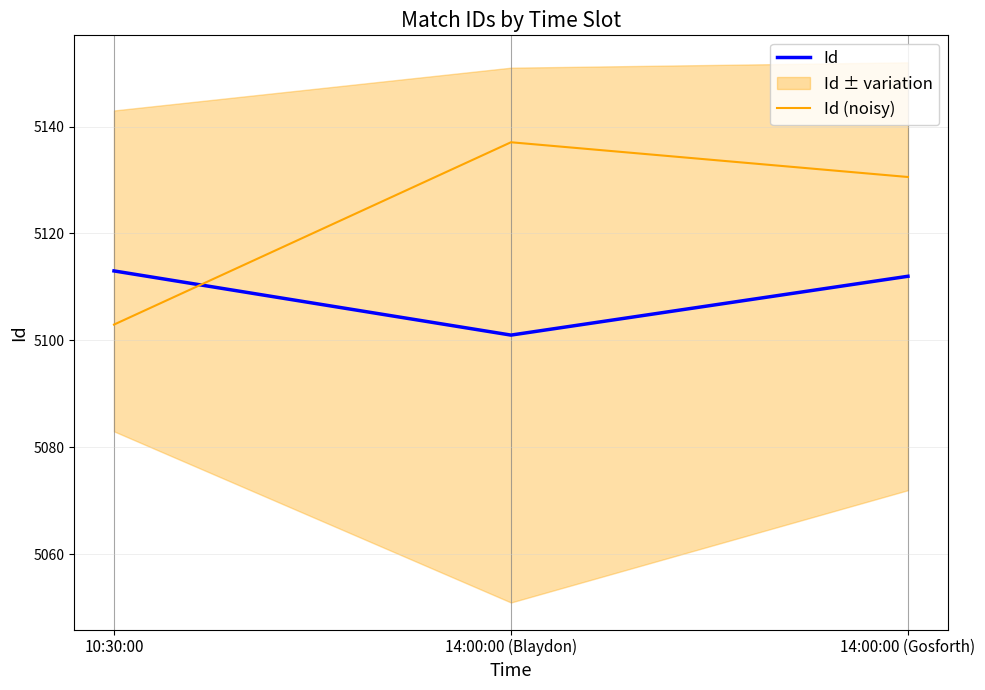

Does the chart have visible grid lines?

Yes